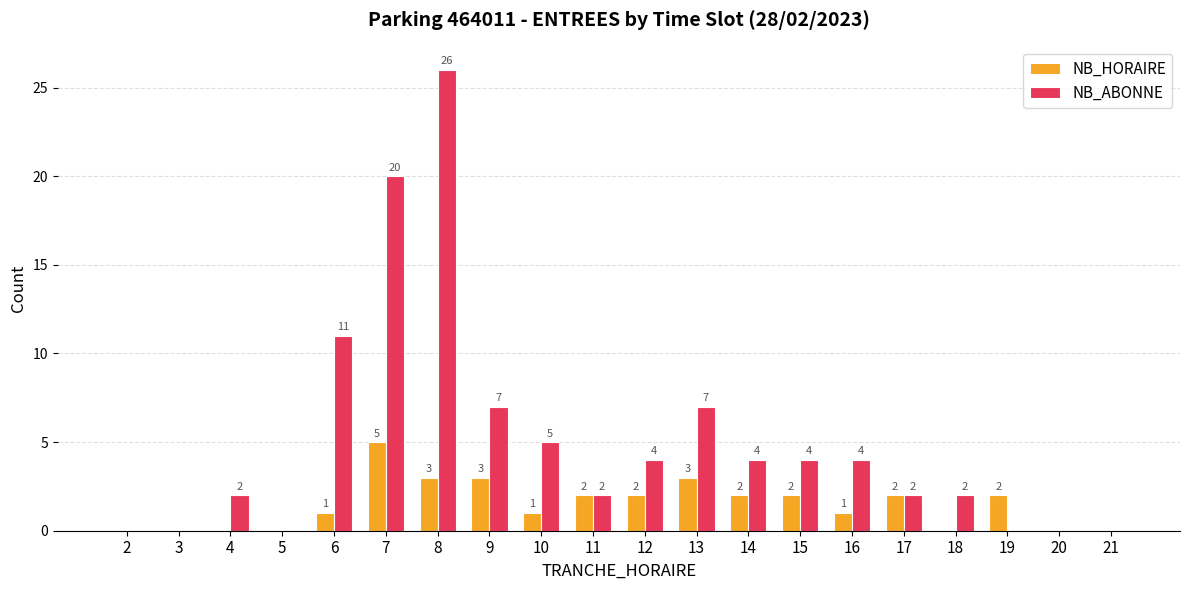

What is the sum of the NB_ABONNE values at 9 and 21?

7